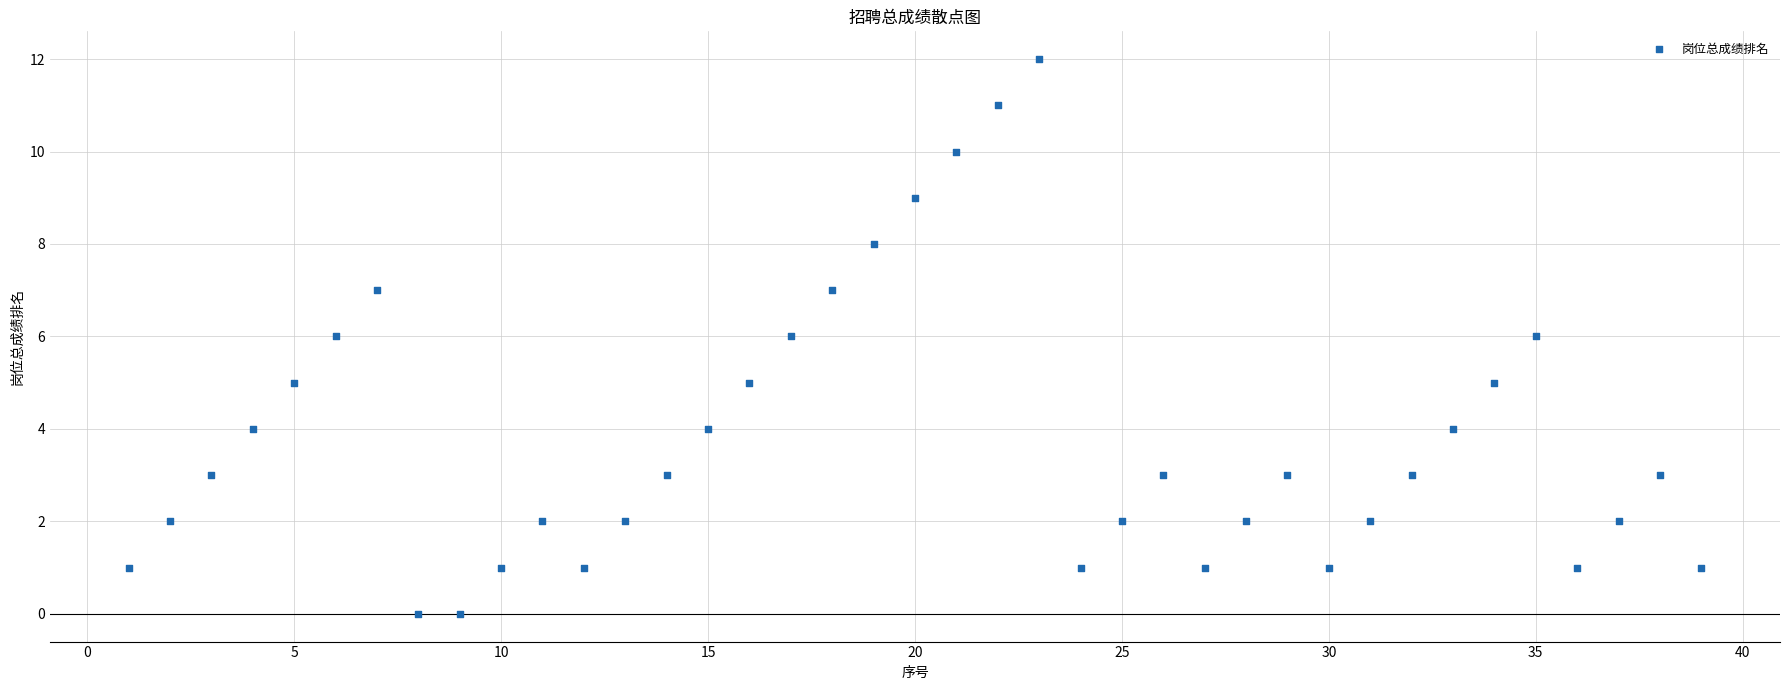

What is the range of X values (max minus min)?

38